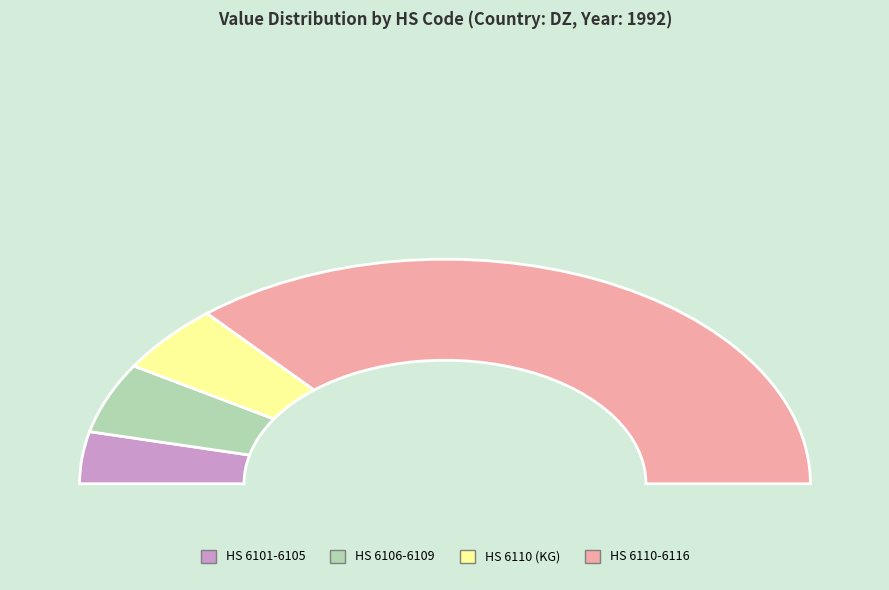

Is there any slice that represents more than half of the pie?

Yes